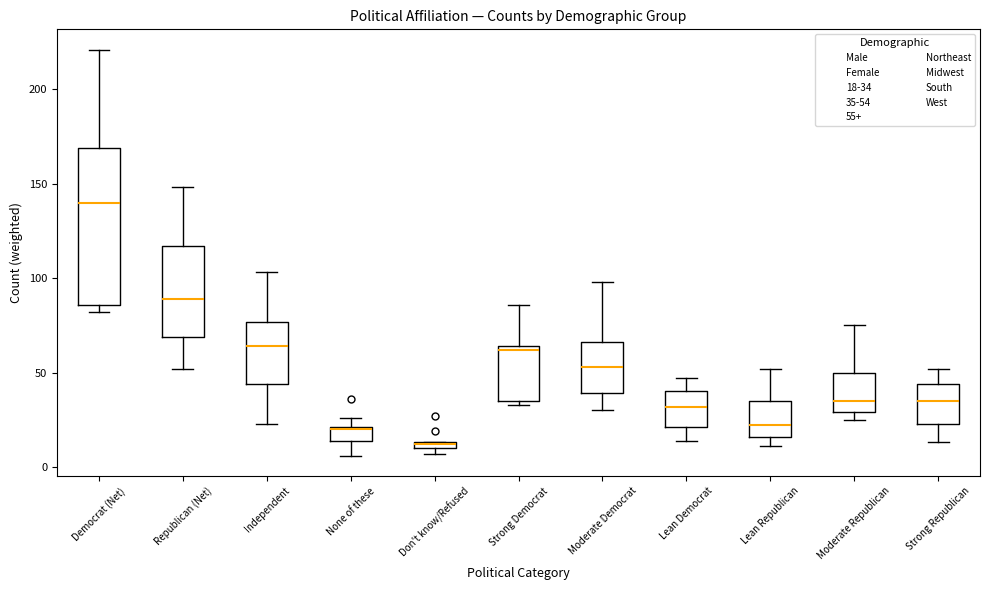

Which box is the tallest, from its lower edge to its upper edge?

Democrat (Net)